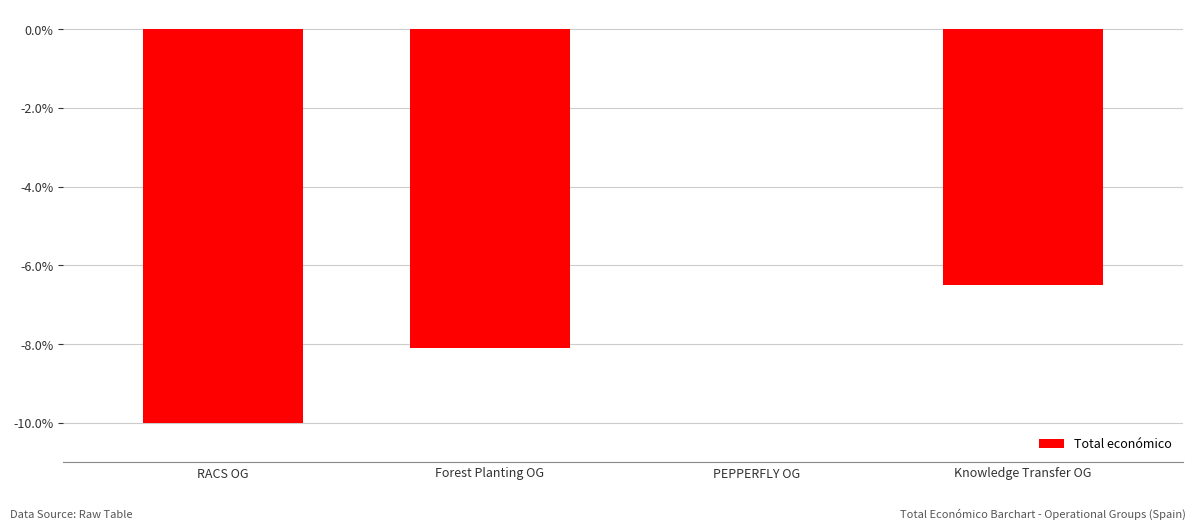

Between Knowledge Transfer OG and RACS OG, which is larger?

Knowledge Transfer OG